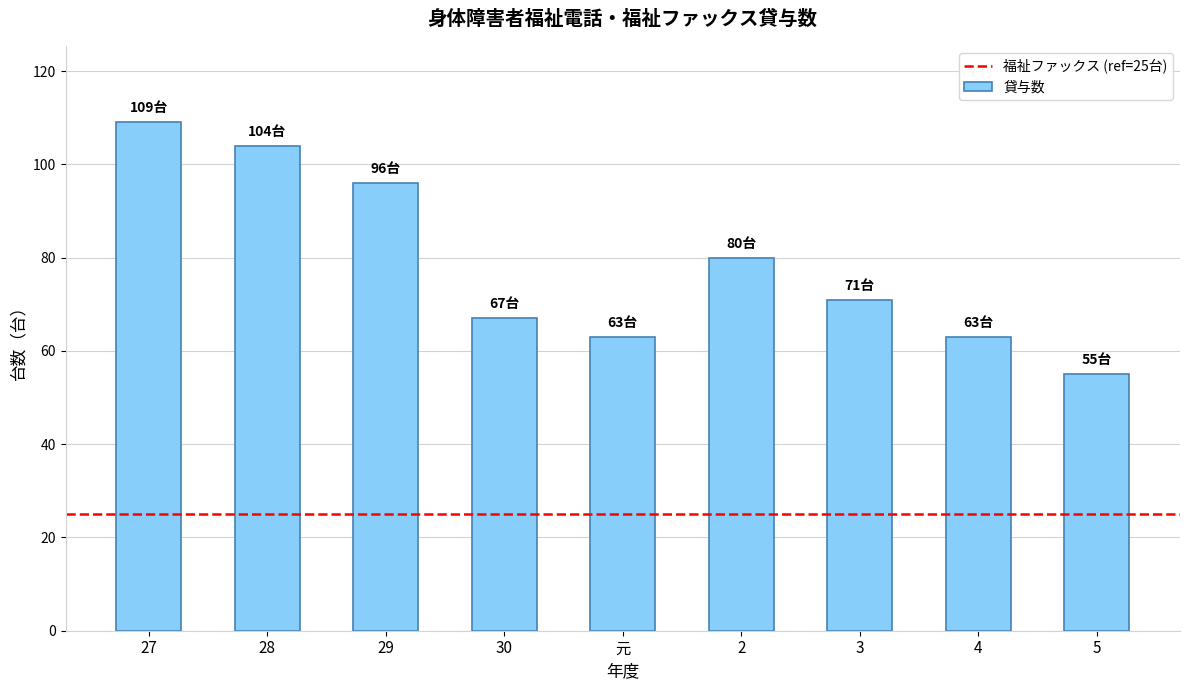

Reading left to right, list all the values displayed in this chart.

109	104	96	67	63	80	71	63	55